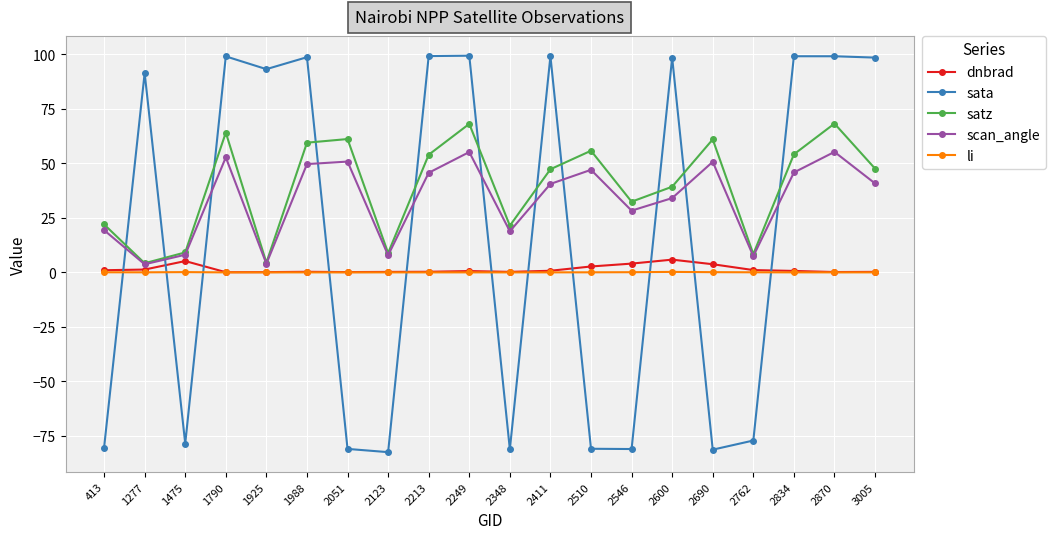

True or false: sata has more than 0 interior local peaks.

True